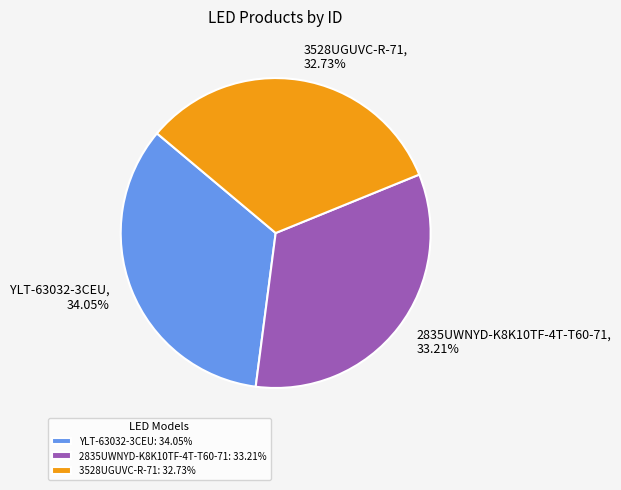

To the nearest percent, what is the combined percentage of 2835UWNYD-K8K10TF-4T-T60-71 and 3528UGUVC-R-71?

66%